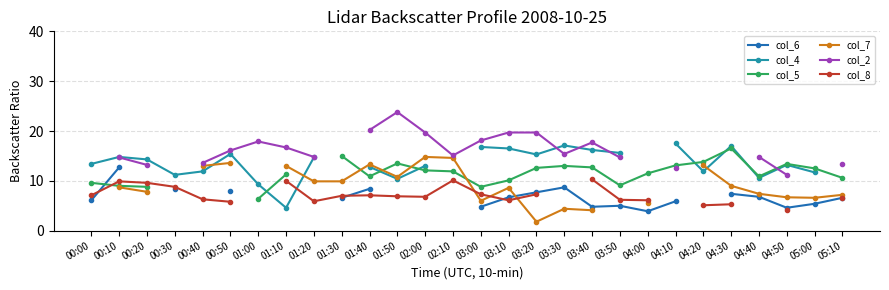

Between 01:00 and 04:30, which series saw the biggest shift?

col_5